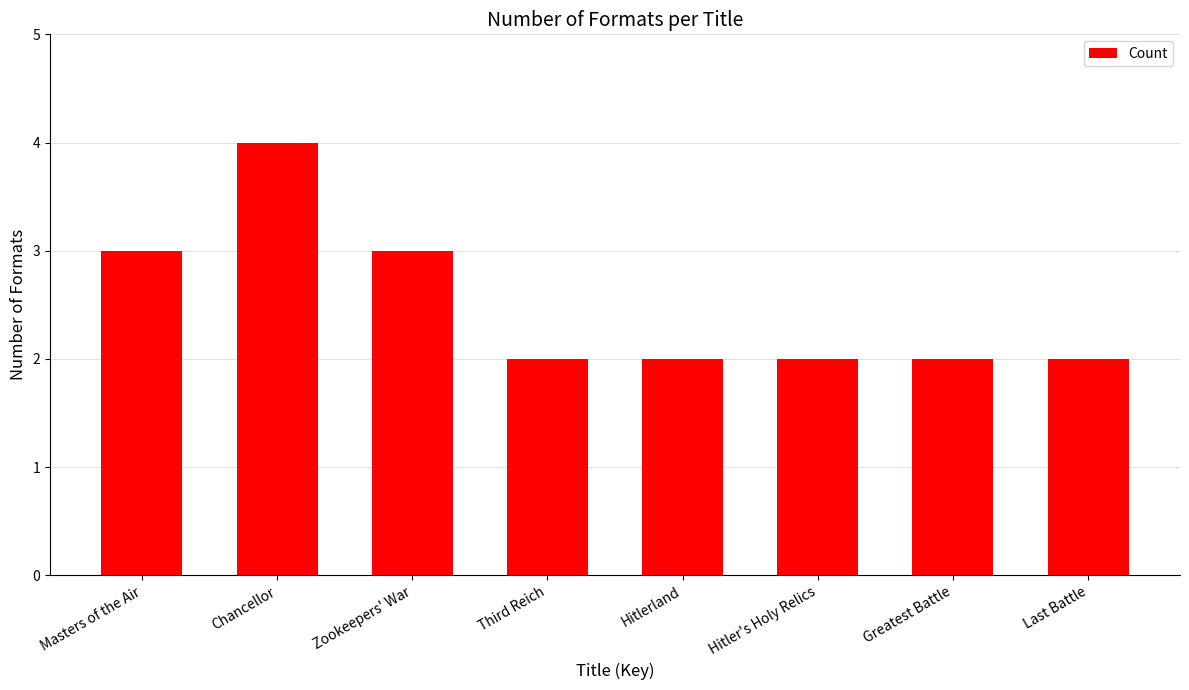

Approximately how many times larger is the value at Hitlerland compared to Hitler's Holy Relics?

1.0